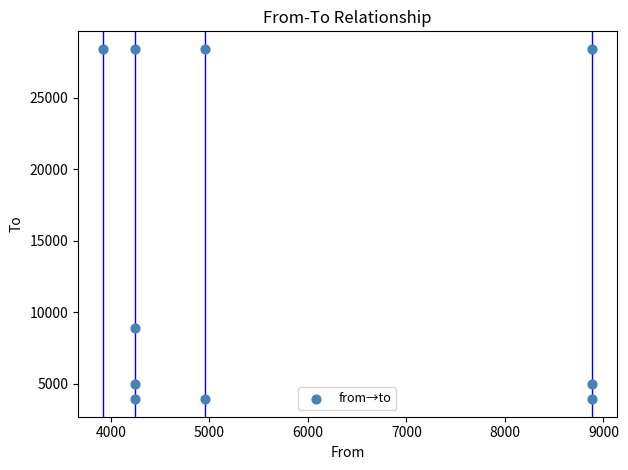

What is the average X value?

5747